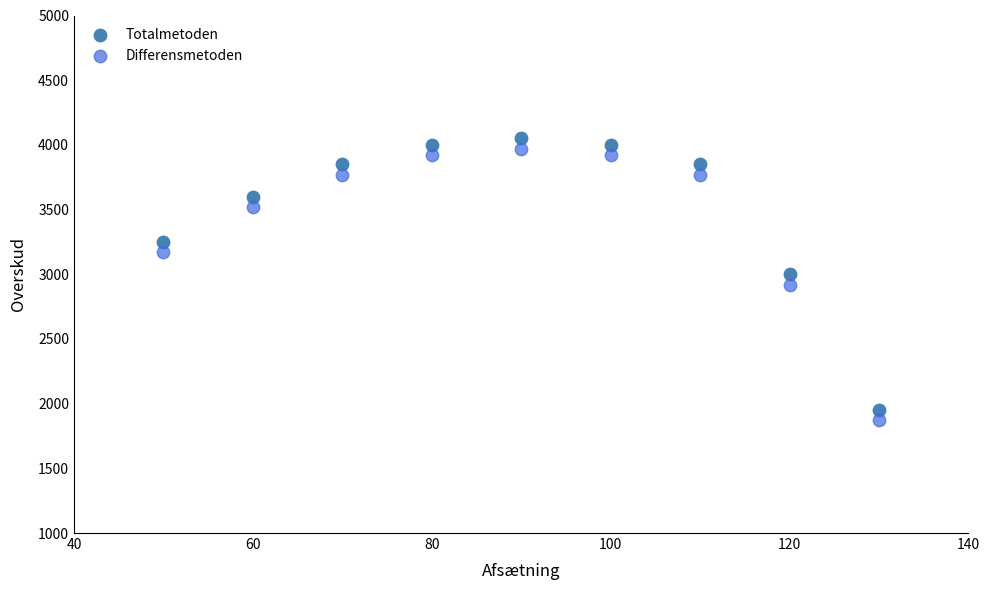

Across all data points, what is the range of X values (max minus min)?

80